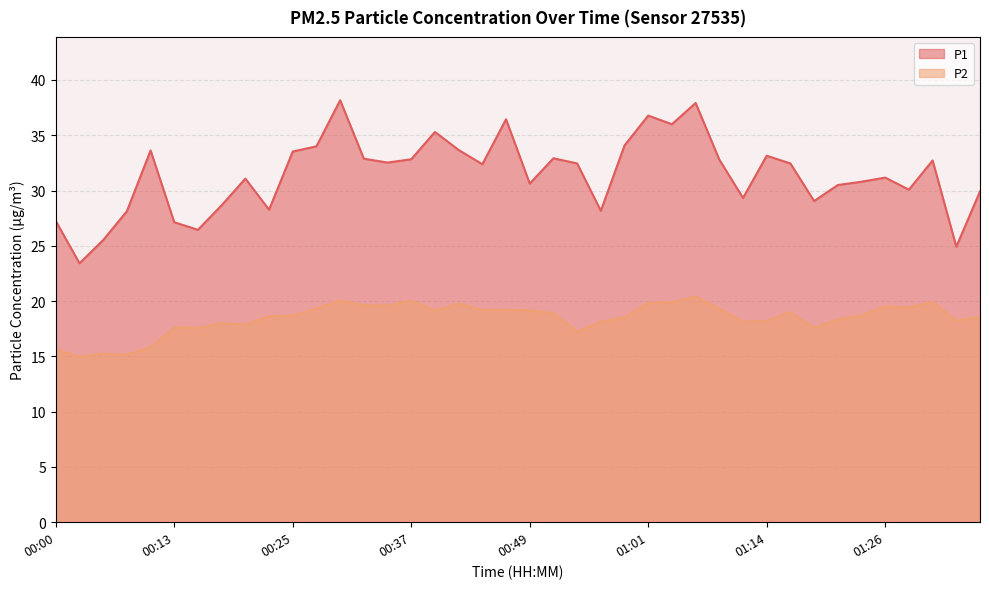

What is the difference between the second highest and minimum values in the P1 series?

14.5